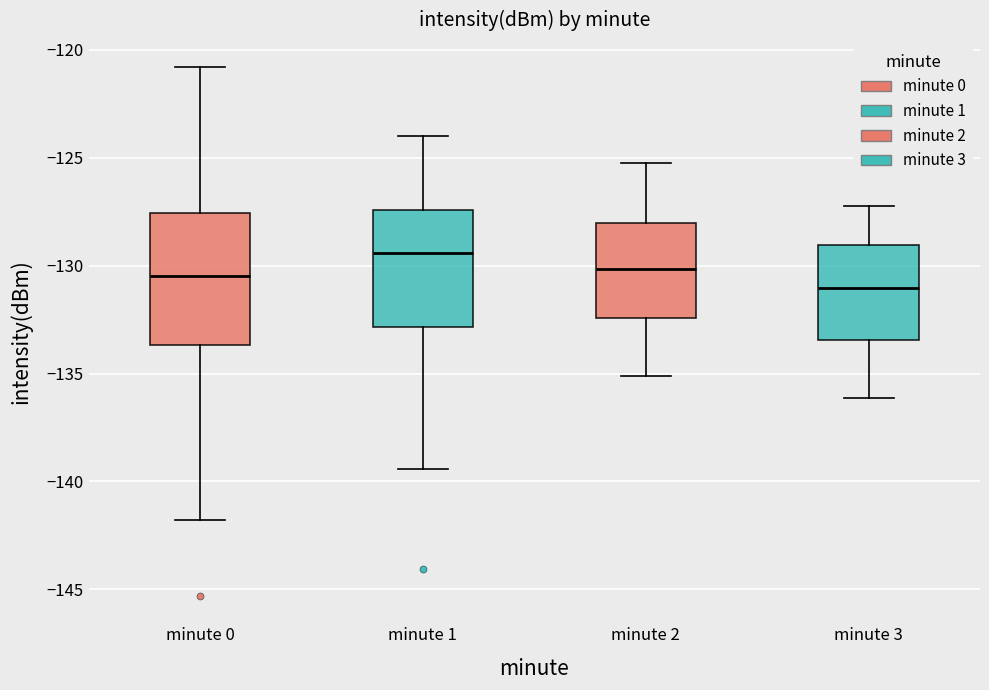

Which box's median line is the highest?

minute 1